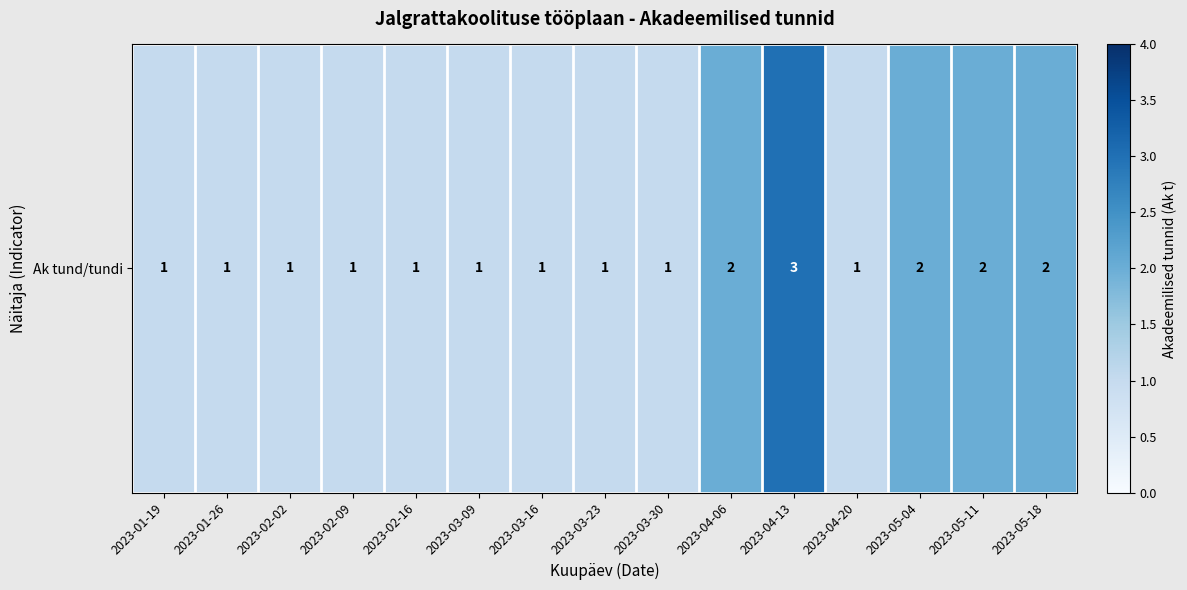

How many values are between 1 and 2?

14